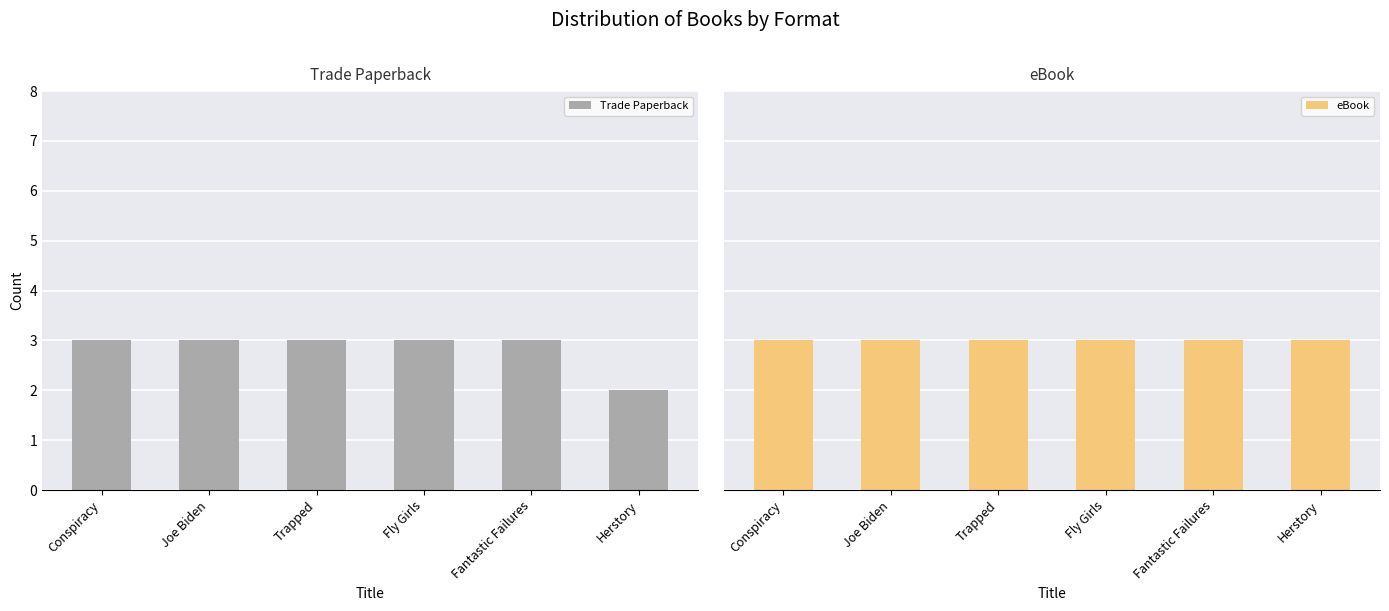

Are the bars horizontal?

No